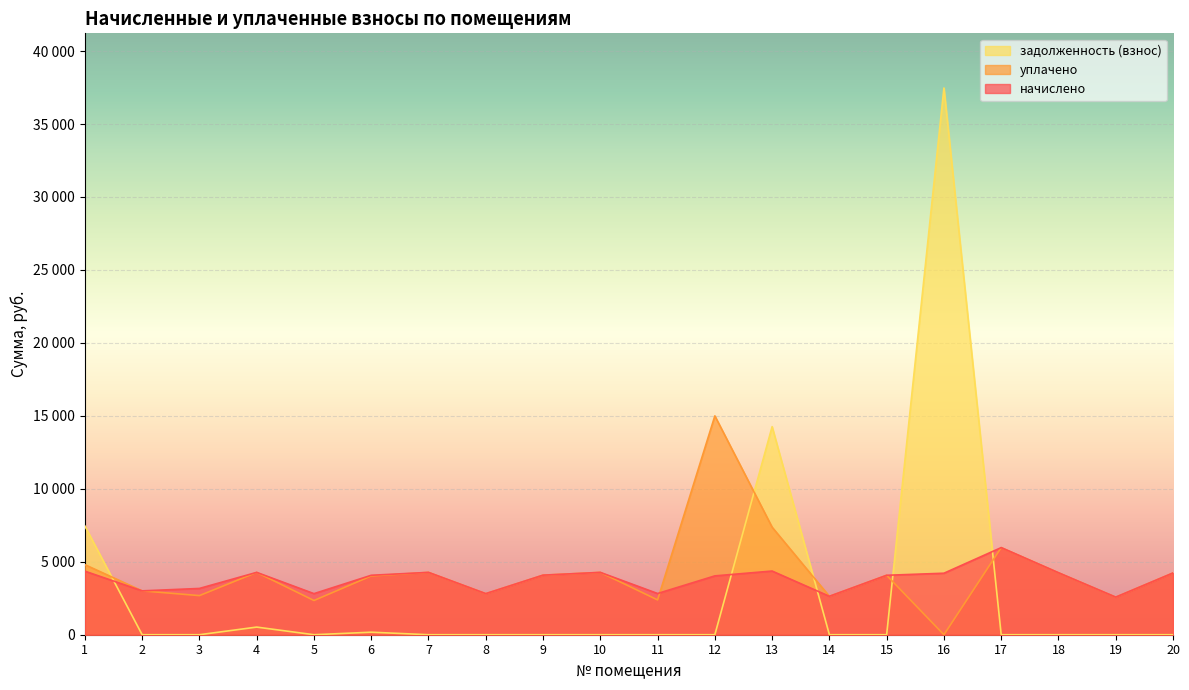

In начислено, how many points are higher than both neighbors (excluding endpoints)?

5